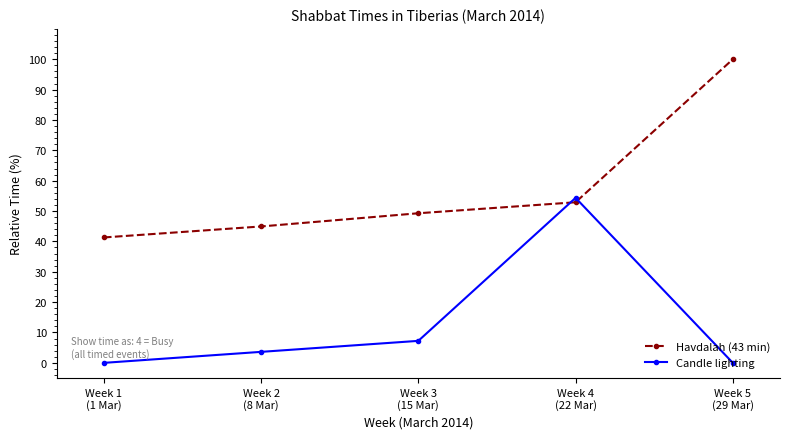

Rank the series at Week 1
(1 Mar) from highest to lowest value.

Havdalah (43 min), Candle lighting